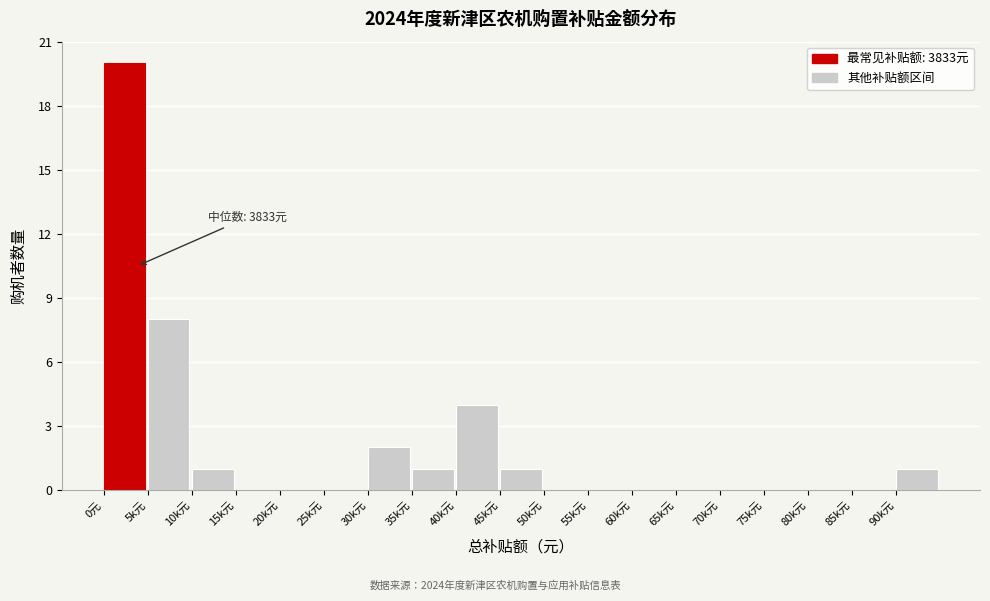

Reading right to left, list all the values displayed in this chart.

90k元=1	85k元=0	80k元=0	75k元=0	70k元=0	65k元=0	60k元=0	55k元=0	50k元=0	45k元=1	40k元=4	35k元=1	30k元=2	25k元=0	20k元=0	15k元=0	10k元=1	5k元=8	0元=20